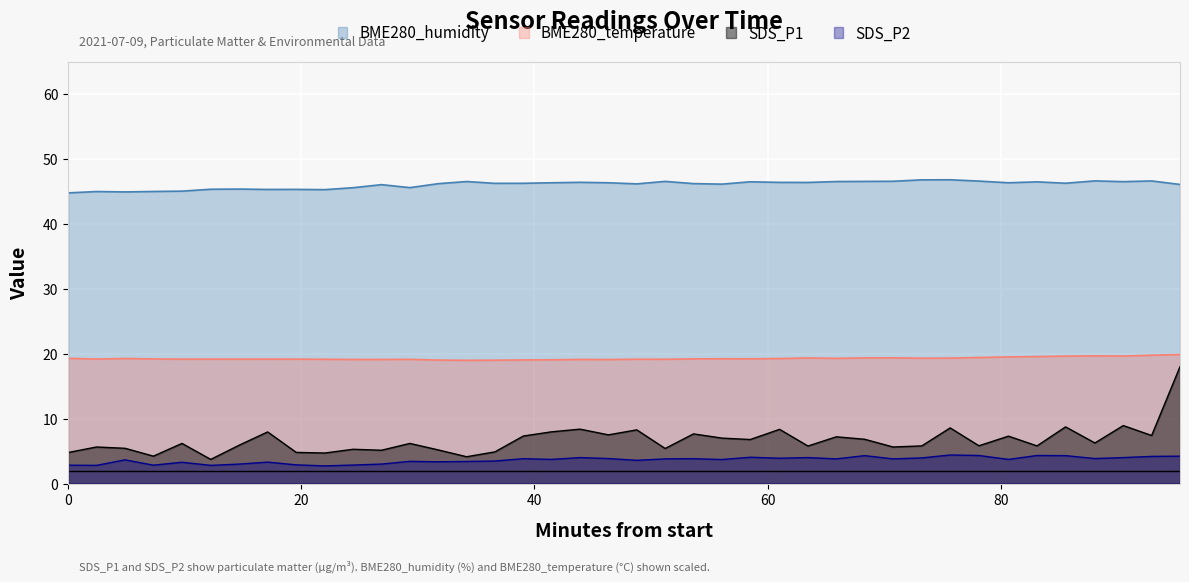

What are all the series names shown in the legend?

BME280_humidity, BME280_temperature, SDS_P1, SDS_P2